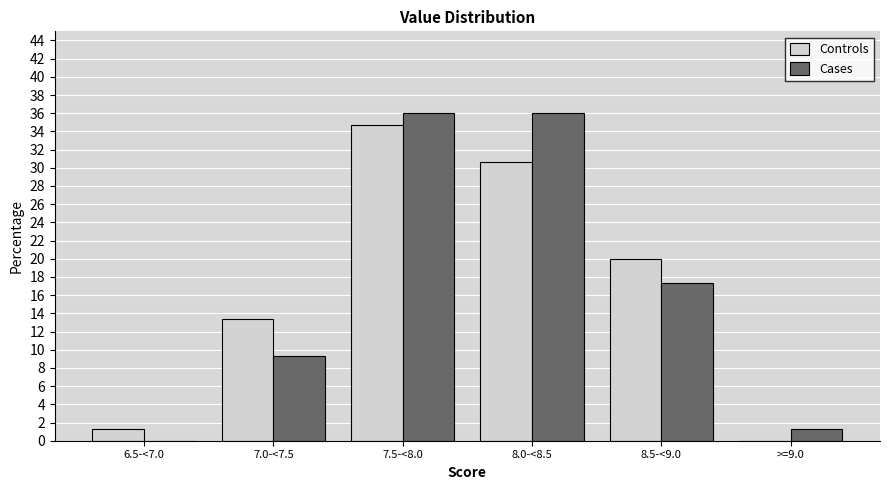

Reading left to right, list all the values displayed in this chart.

Controls: 6.5-<7.0=1.3	7.0-<7.5=13.3	7.5-<8.0=34.7	8.0-<8.5=30.7	8.5-<9.0=20.0	>=9.0=0.0
Cases: 6.5-<7.0=0.0	7.0-<7.5=9.3	7.5-<8.0=36.0	8.0-<8.5=36.0	8.5-<9.0=17.3	>=9.0=1.3